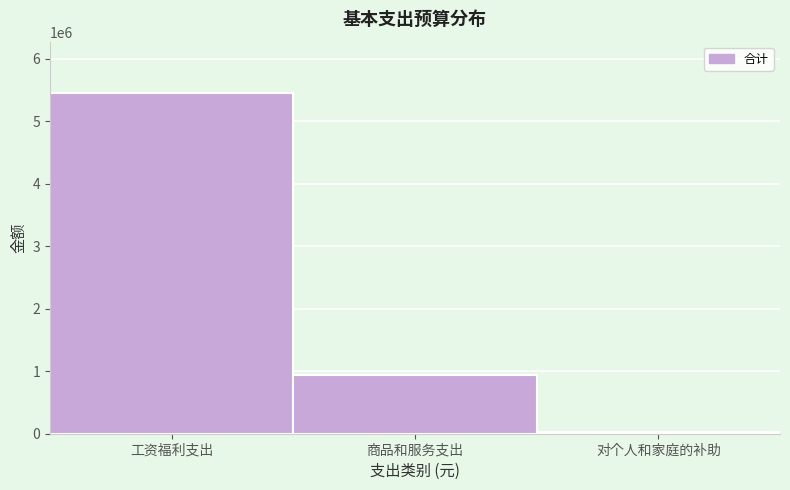

Reading left to right, extract all data points from this chart.

5458097.6	947513.5	27291.0